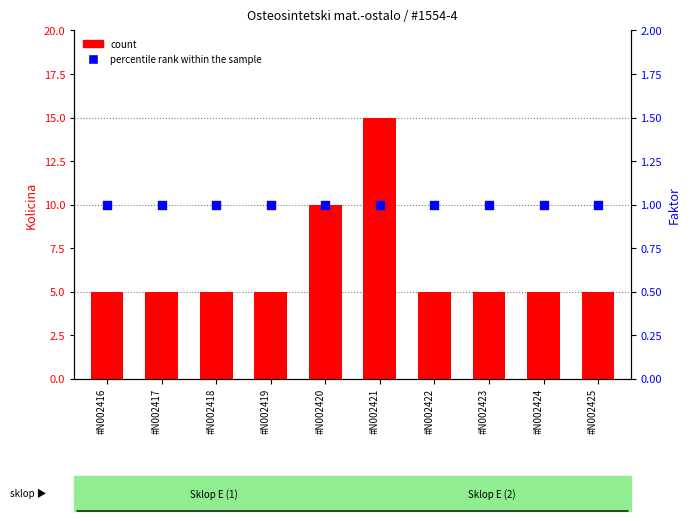

Which series reaches the minimum Y coordinate?

percentile rank within the sample